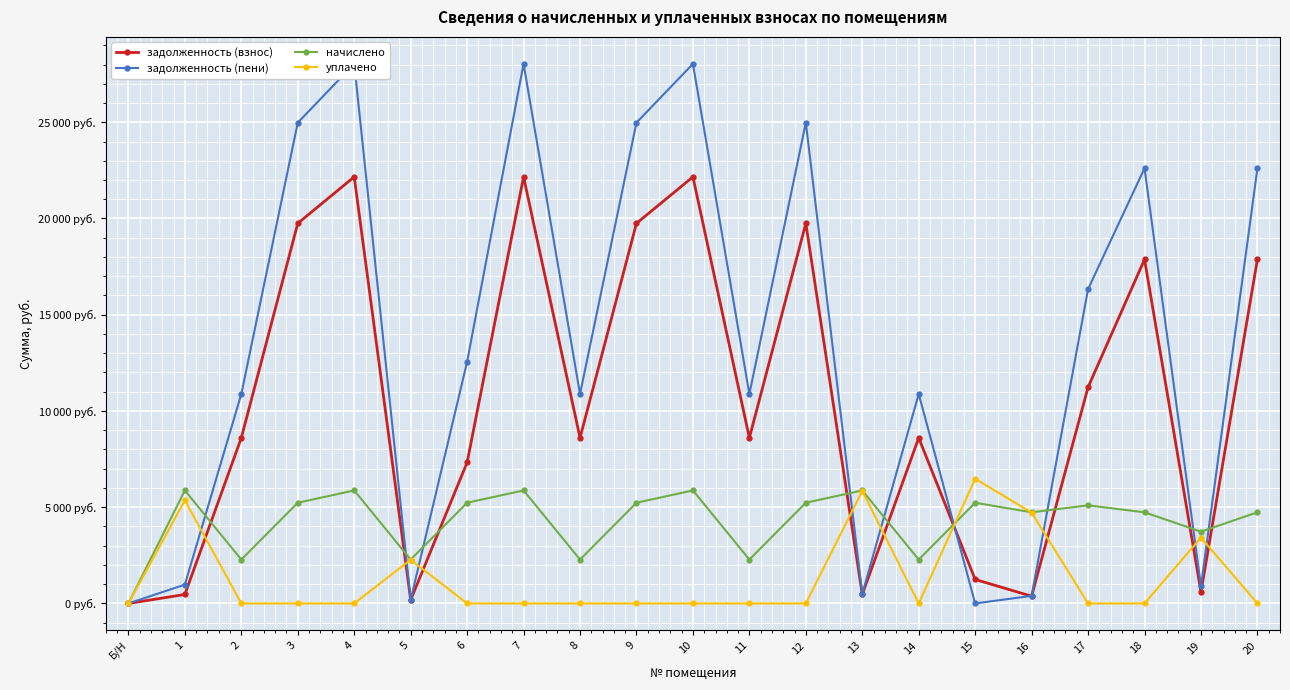

What is the difference between the maximum and minimum values in the уплачено series?

6478.3